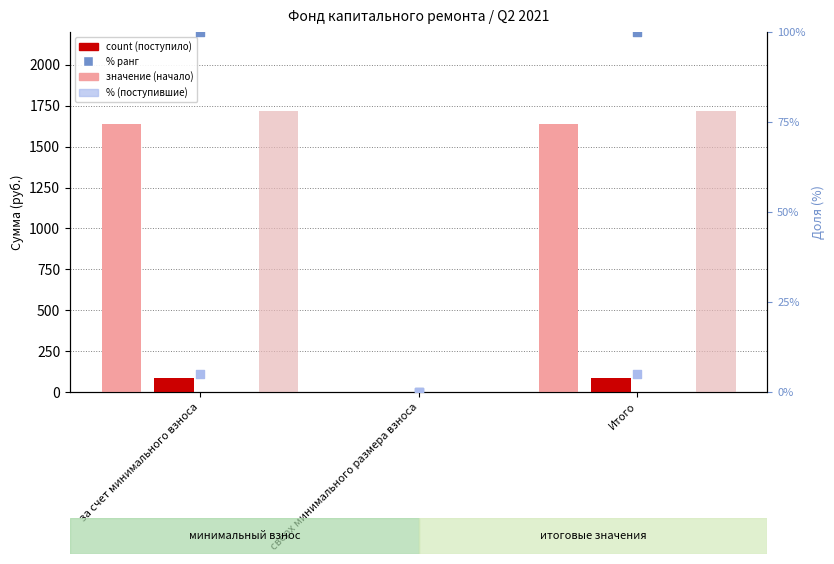

Is the value of Остаток на конец периода at сверх минимального размера взноса greater than the value of % поступивших at Итого?

No